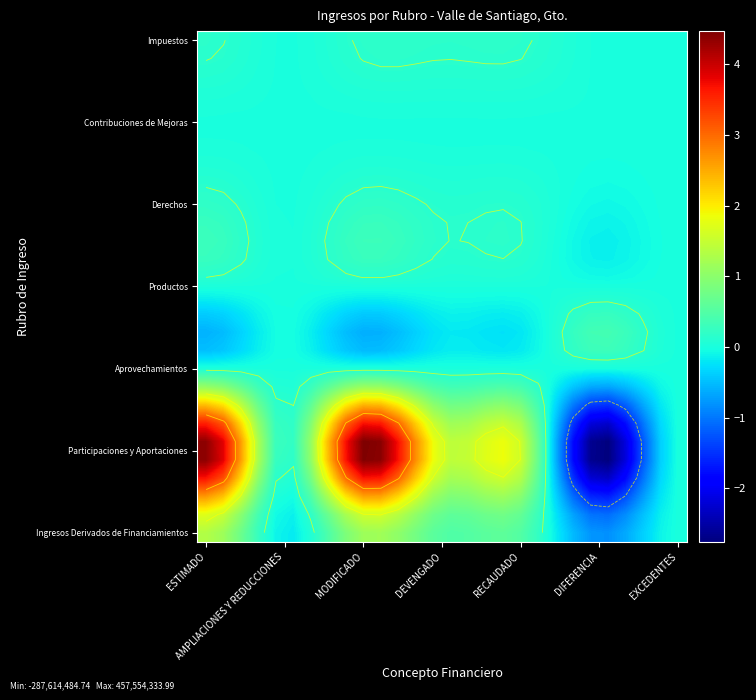

What is the total value across all series at 12?

1603881701.1